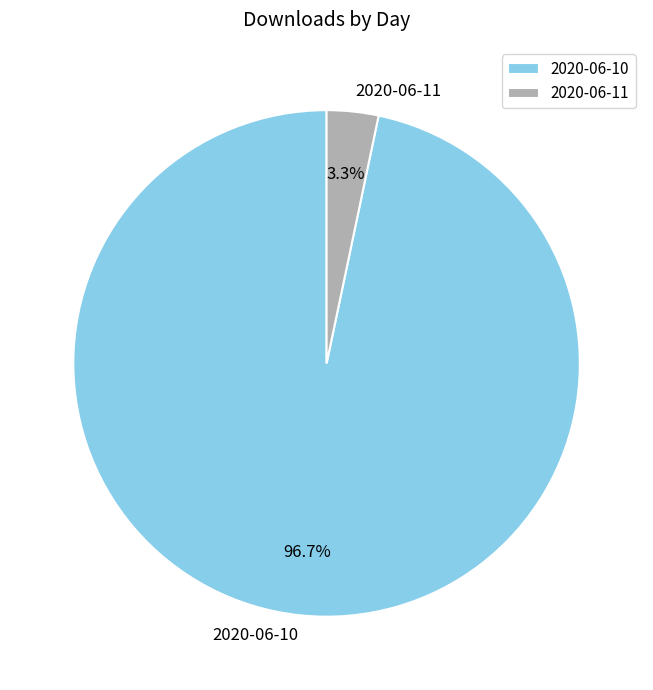

To the nearest percent, what is the difference between the largest and smallest slice percentages?

93%